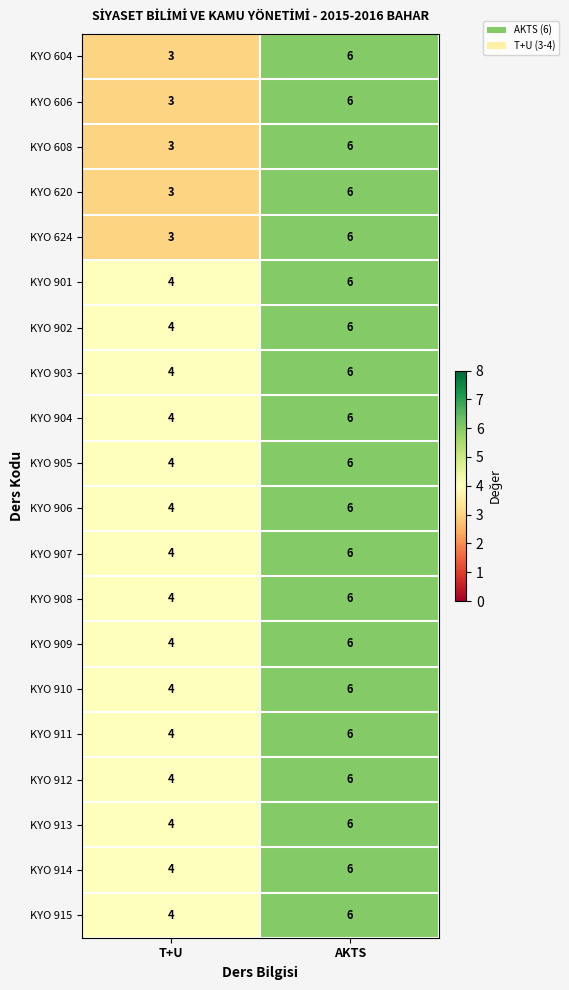

List the labels in order of KYO 906 value, smallest first.

T+U, AKTS